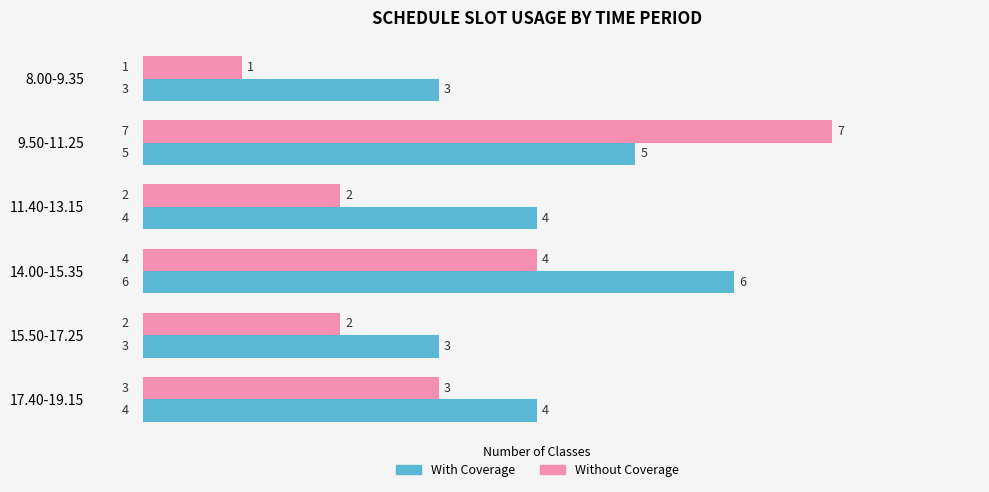

At 9.50-11.25, list the series in order from largest to smallest.

Without Coverage, With Coverage